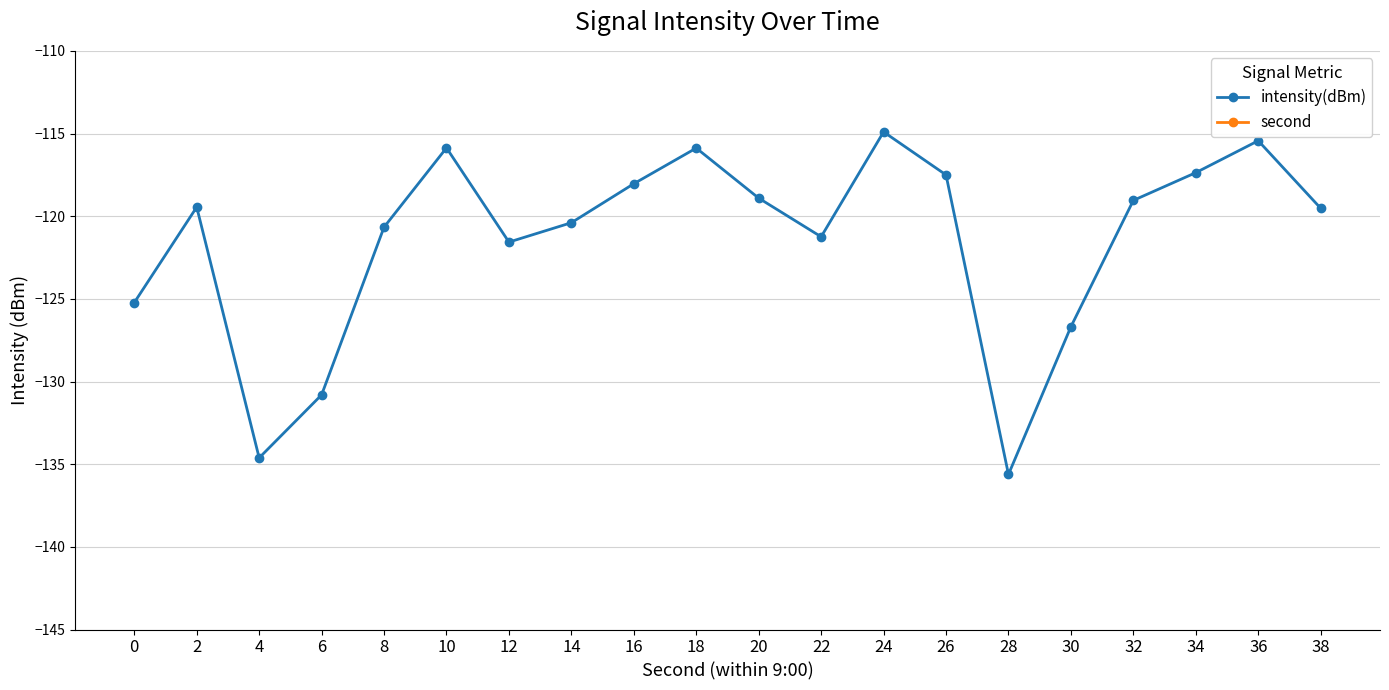

How many lines are shown in the chart?

2